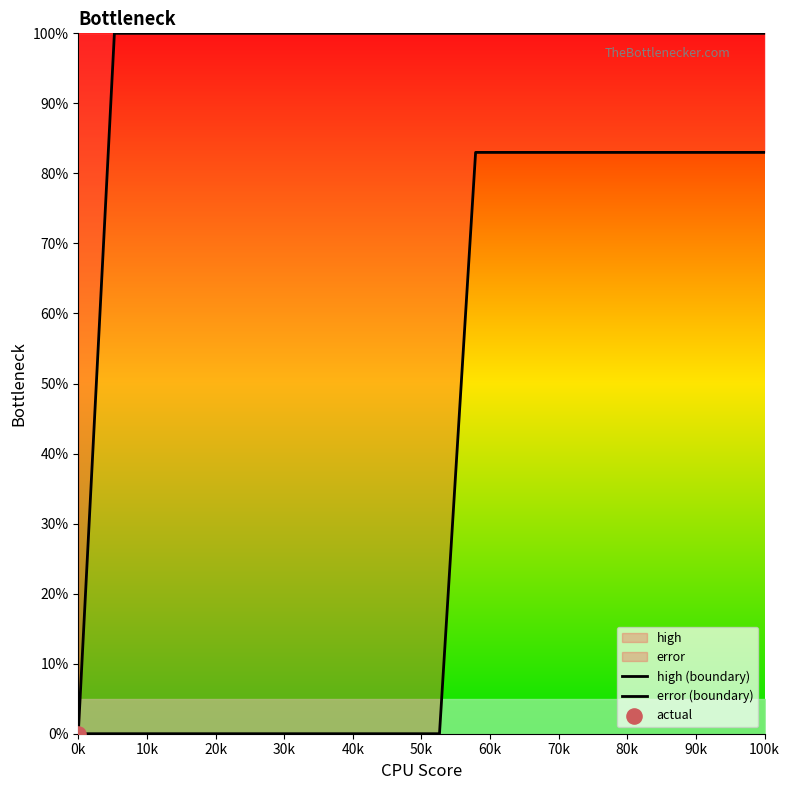

Which series reaches the minimum Y coordinate?

high (boundary)